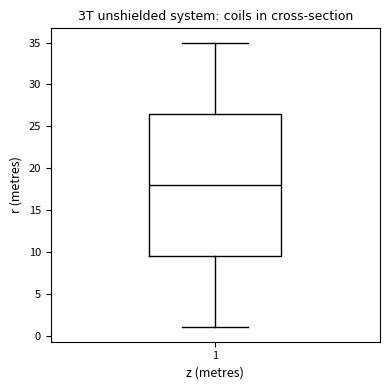

Where is the upper edge of the box at x = 1 on the y-axis? The values are not printed on the chart, so give them approximately, as read against the axis.

26.5